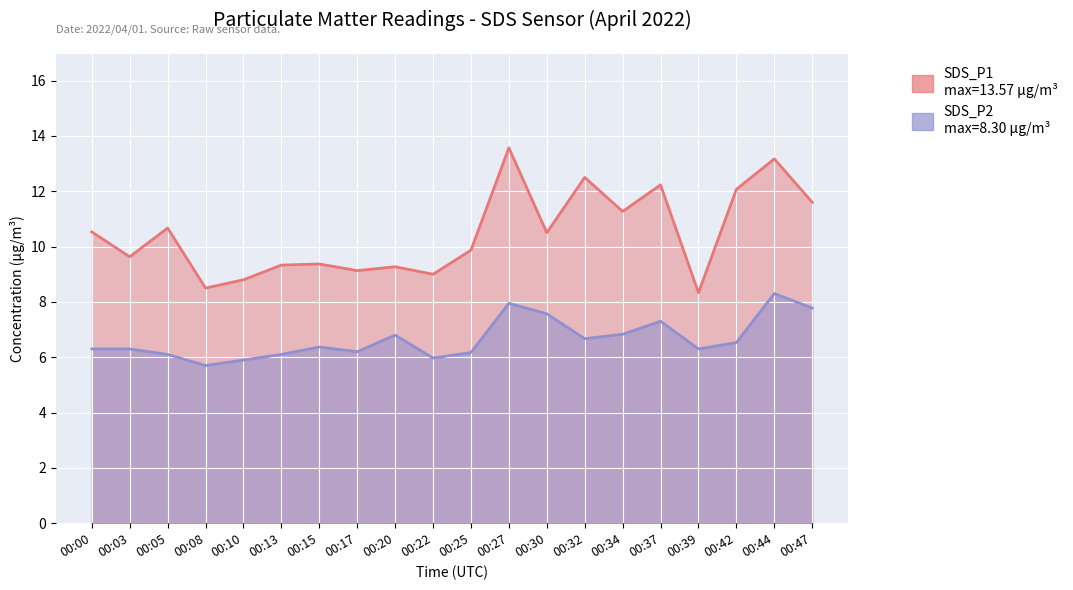

What is the total value across all series at 00:32?

19.2